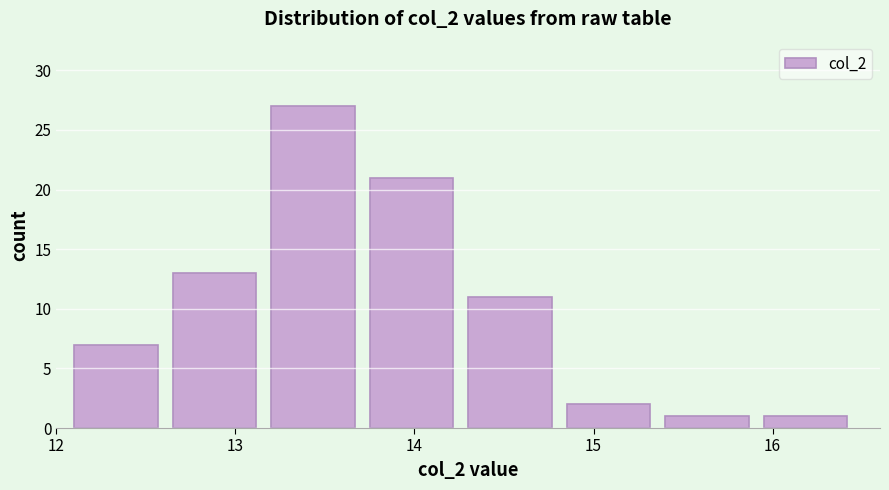

Which range on the x-axis has the tallest bar?

13.20 to 13.75